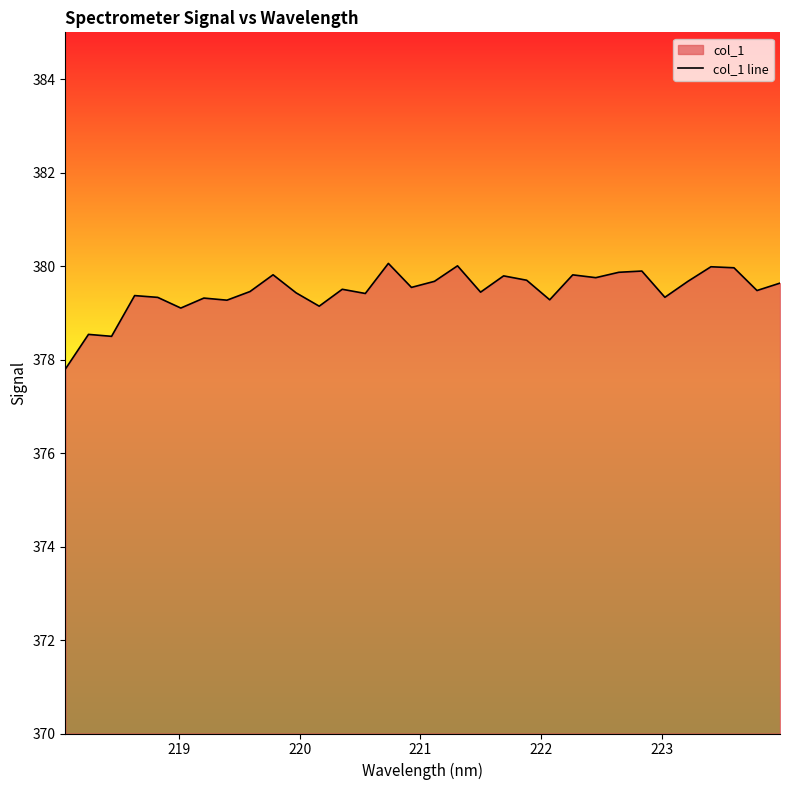

What is the difference between the maximum and minimum values?

2.3